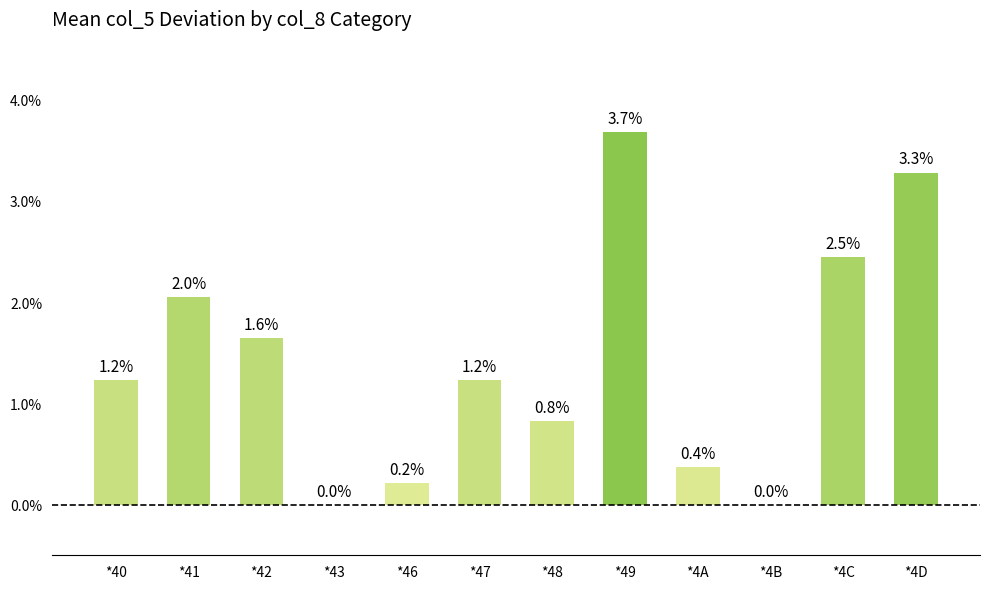

What is the sum of the values at *4D and *48?

4.1